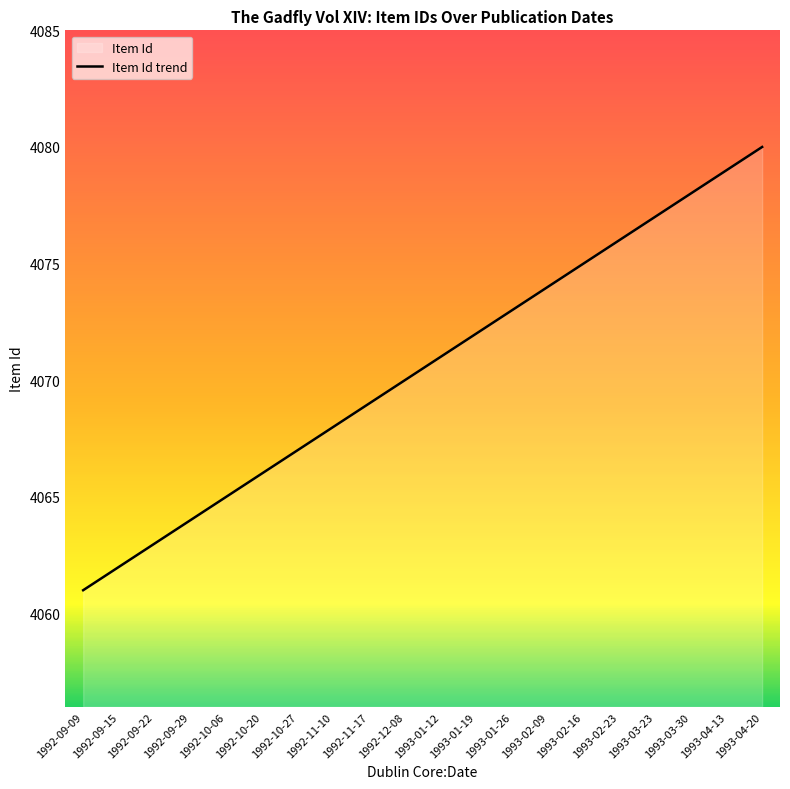

What is the change in value from 1992-11-10 to 1992-12-08?

+2